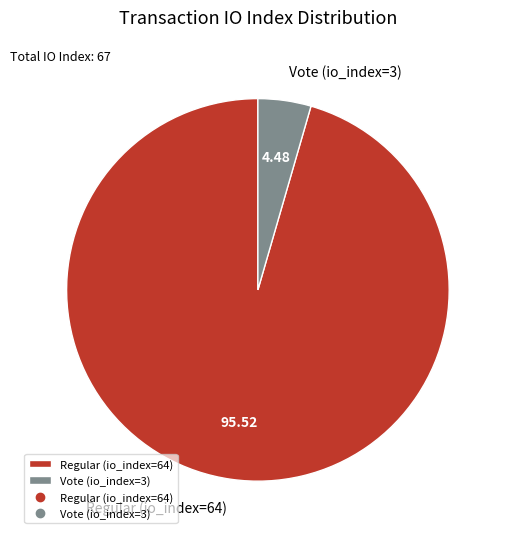

Is it true that Vote (io_index=3) is 18% of the pie?

False